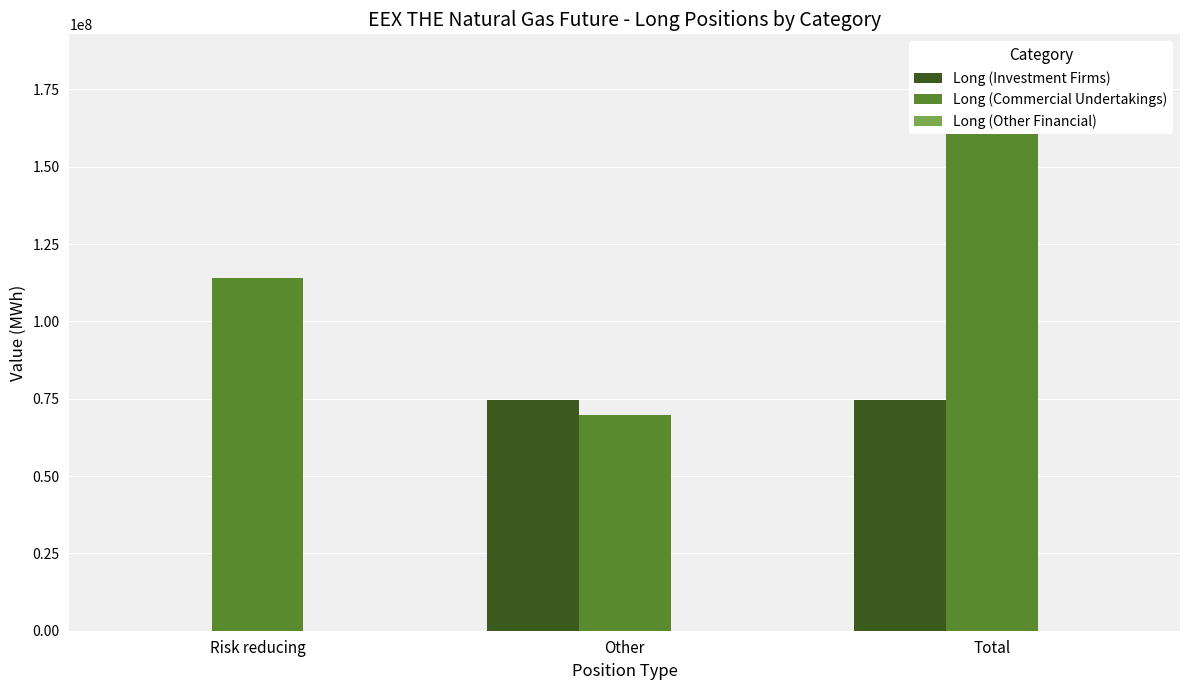

Between Risk reducing and Total, which series saw the biggest shift?

Long (Investment Firms)